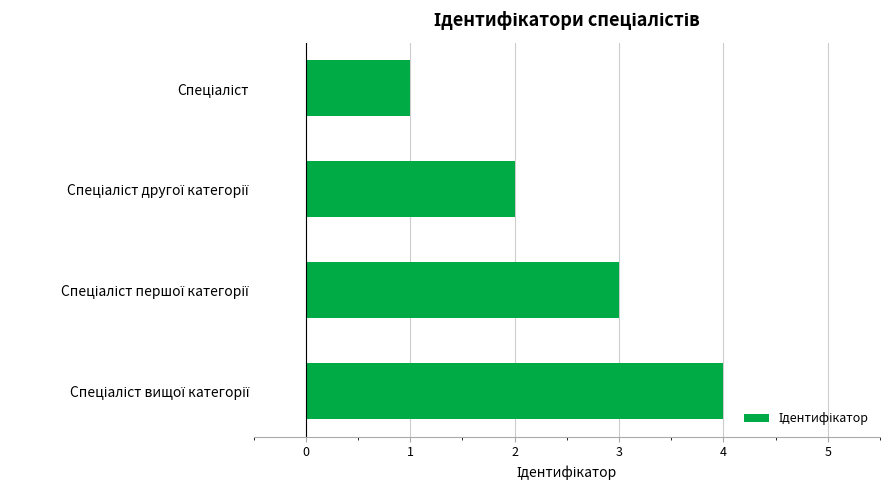

What is the greatest value displayed?

4